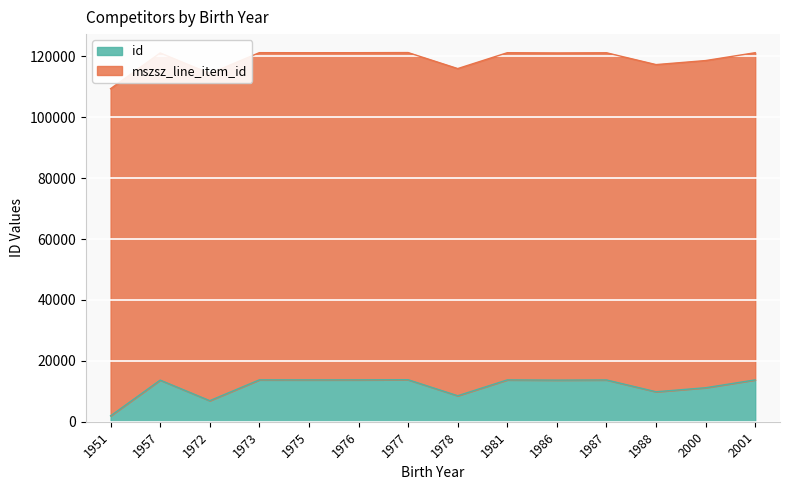

What is the change in value from 1977 to 2001?

-45